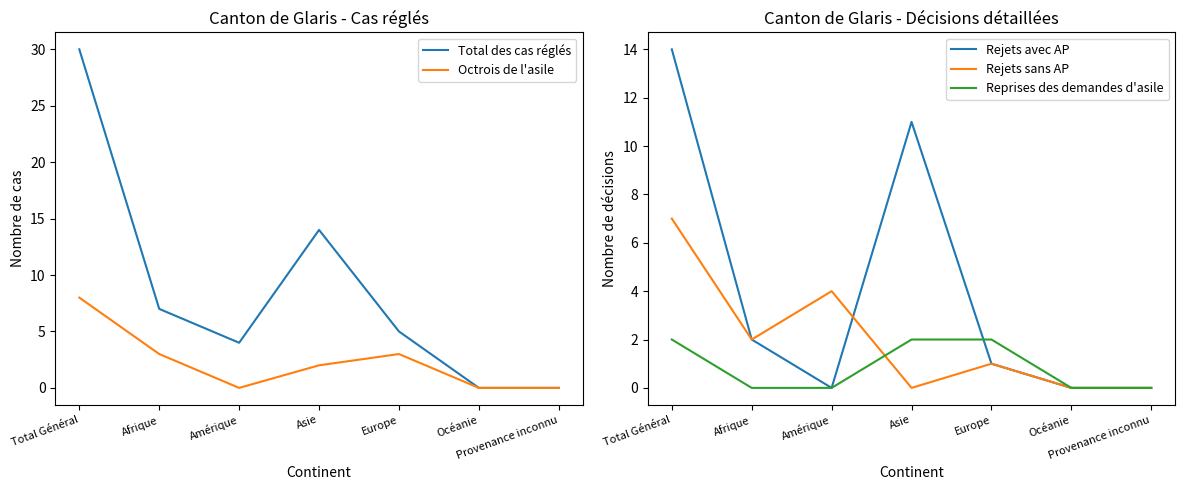

Where is the first local maximum for Rejets avec AP?

Asie